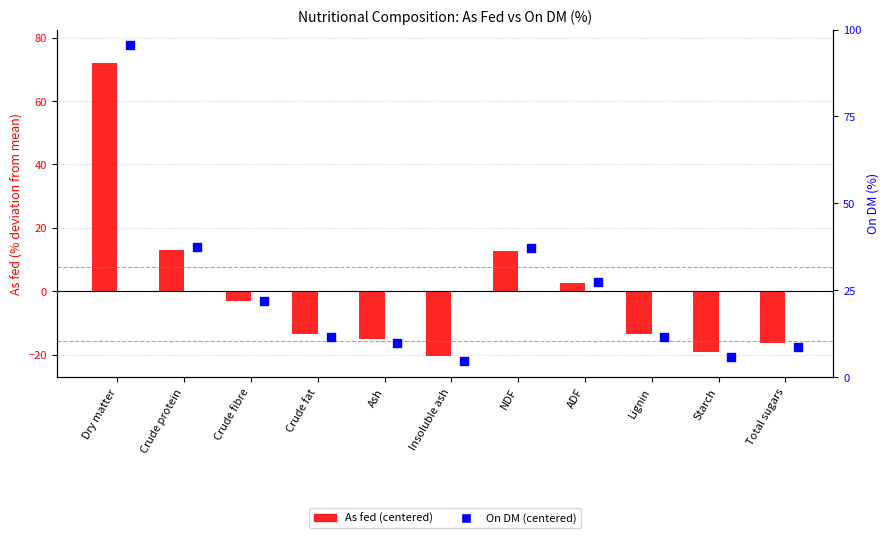

Which series contains the highest Y value?

On DM (centered)